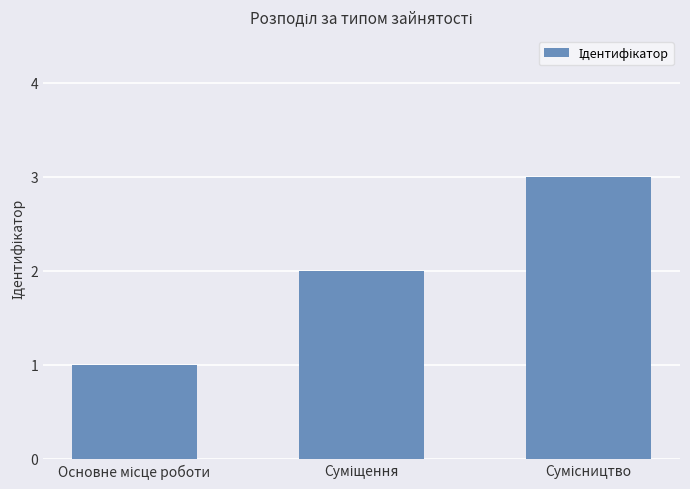

Does the chart contain any negative values?

No